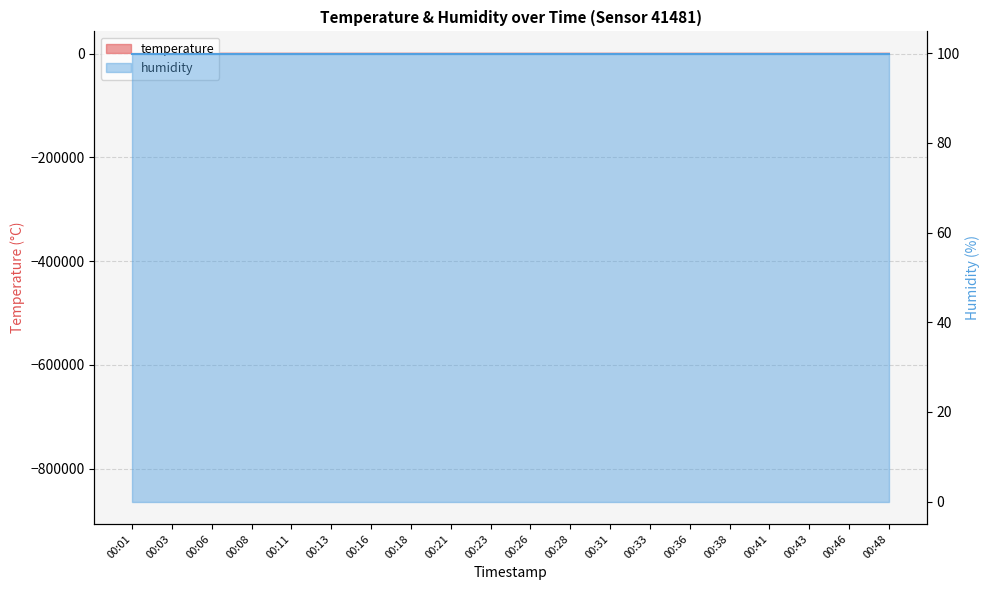

Is it true that the value at 00:28 is 0.4?

True